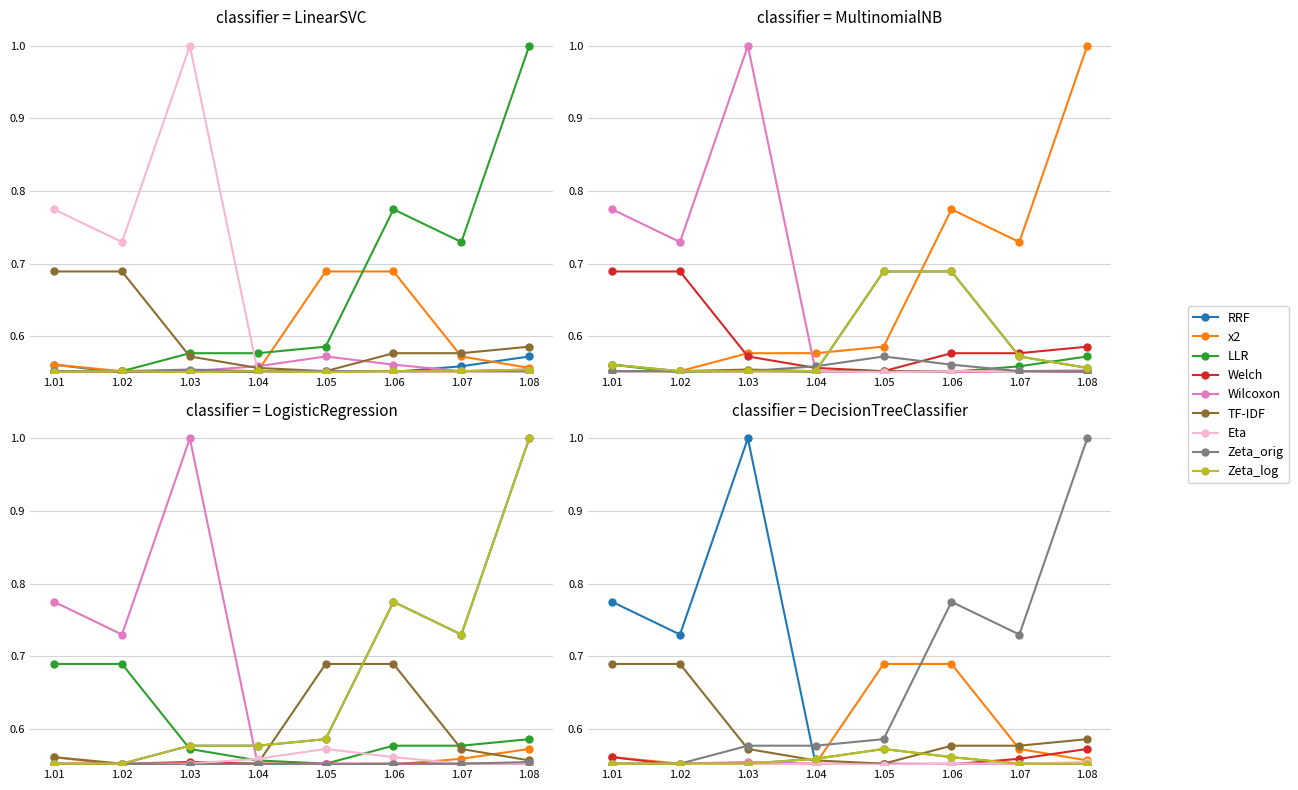

What is the maximum value shown in the chart?

1.0